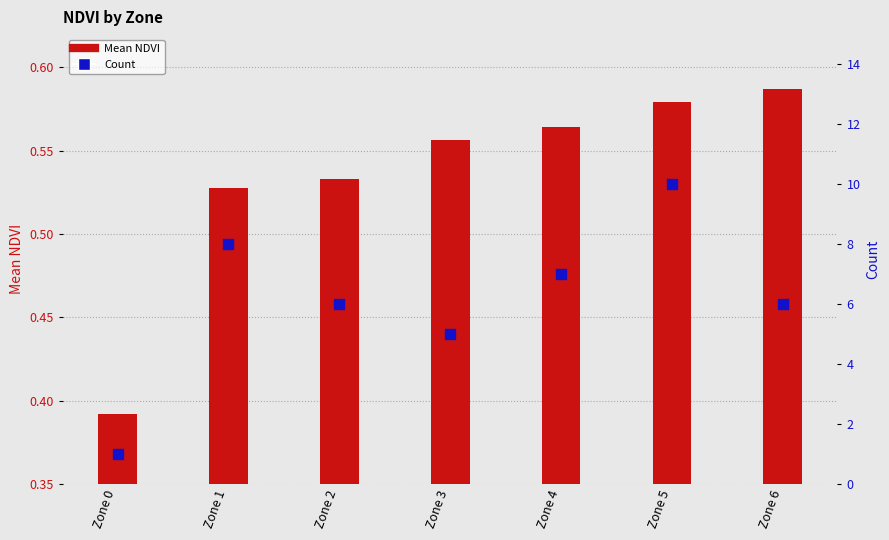

Is the value of Count at Zone 6 greater than the value of Mean NDVI at Zone 1?

Yes